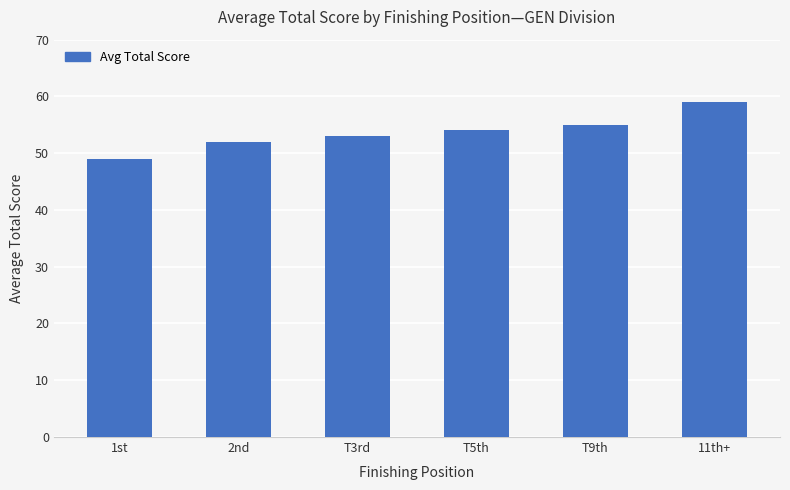

What is the change in value from 2nd to T3rd?

+1